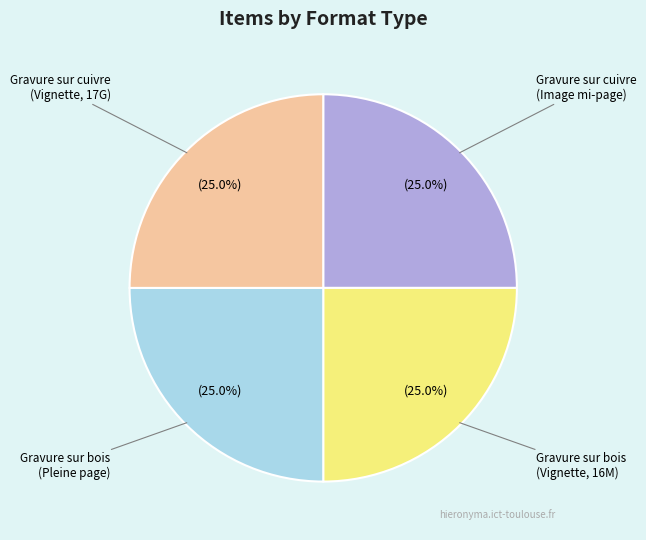

Is there any slice that represents more than half of the pie?

No